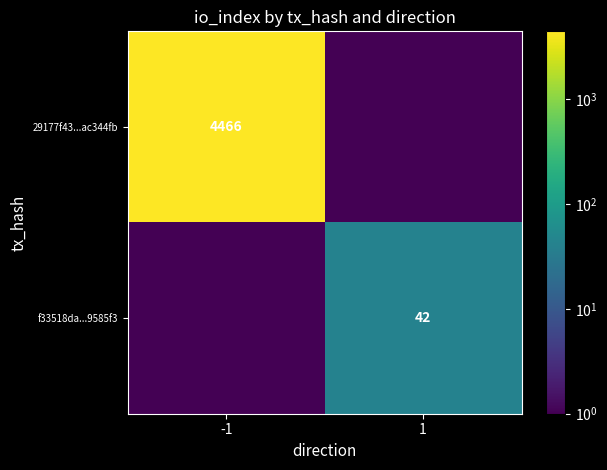

True or false: 29177f43...ac344fb has a value of 7705.5 at -1.

False